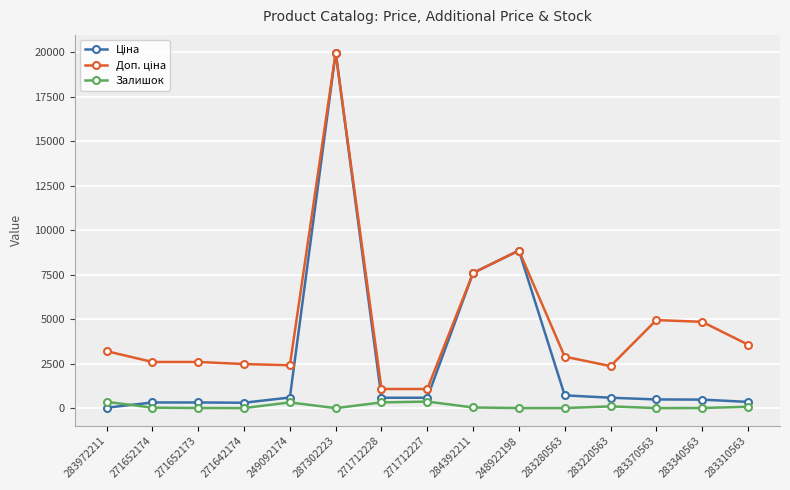

At which category is the sum across all series the highest?

287302223